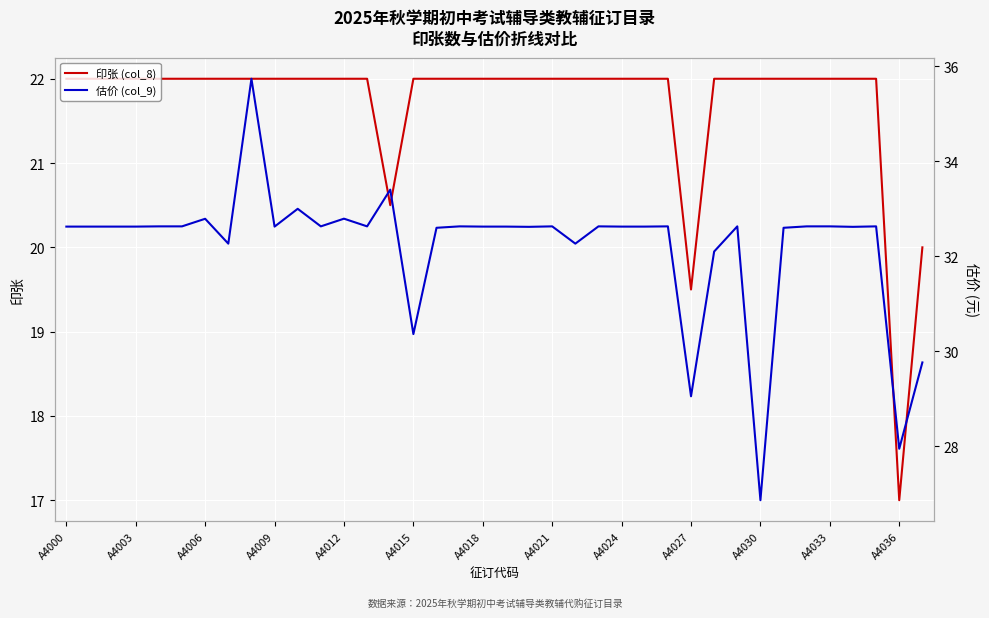

True or false: 估价 (col_9) and 印张 (col_8) cross at least once.

False